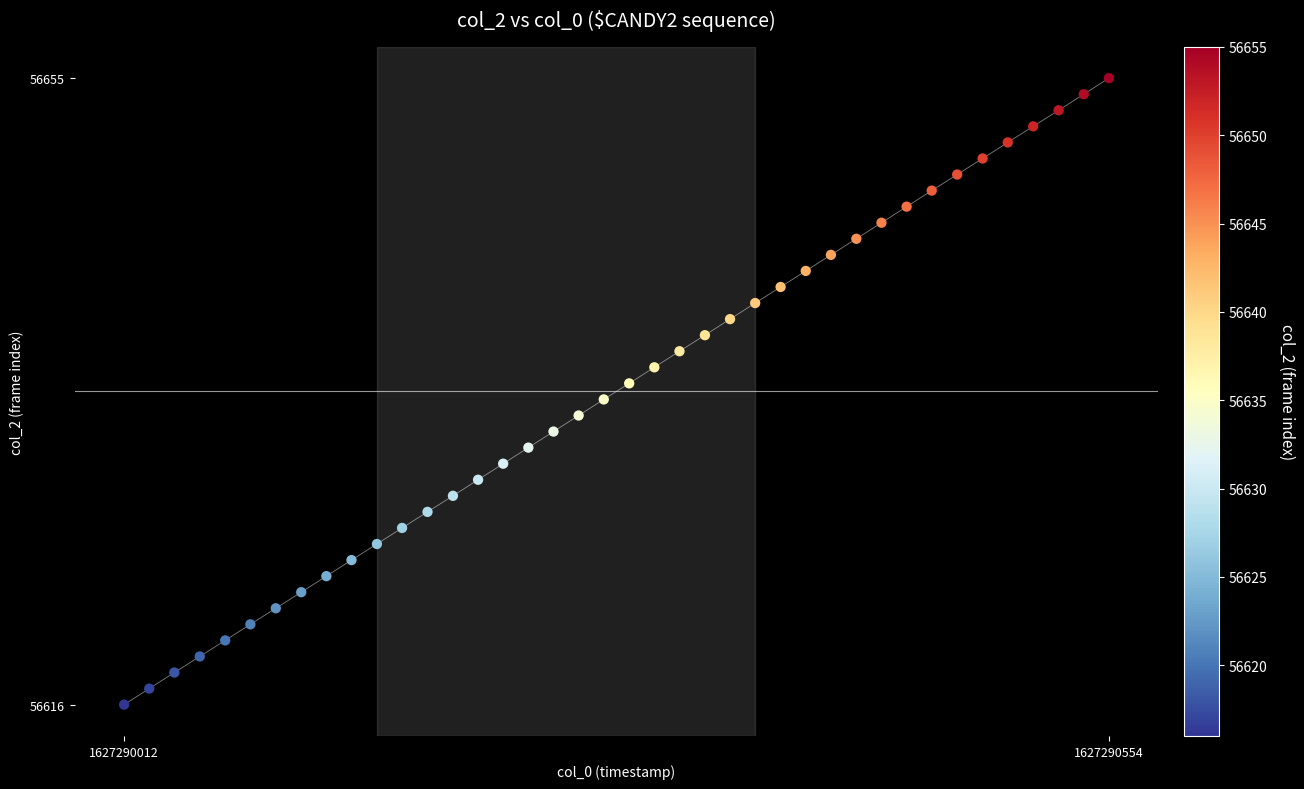

What is the range of Y values (max minus min)?

39